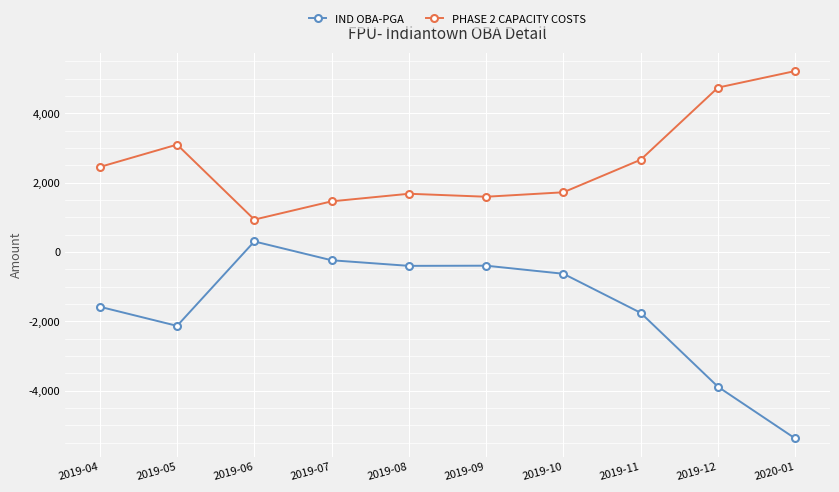

True or false: PHASE 2 CAPACITY COSTS and IND OBA-PGA intersect in this chart.

False